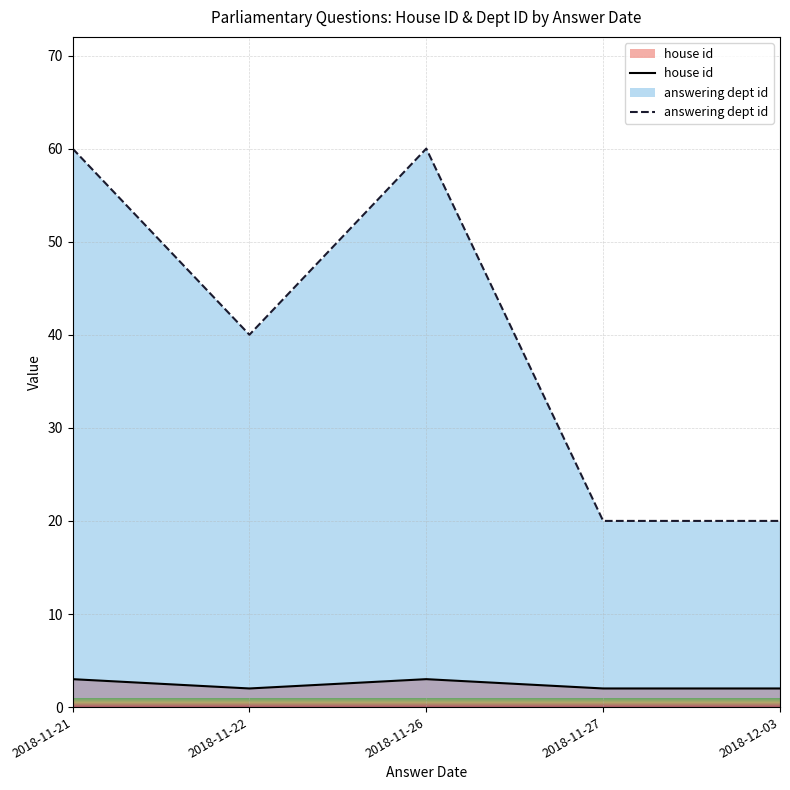

What is the difference between the maximum and second lowest values in the house id series?

1